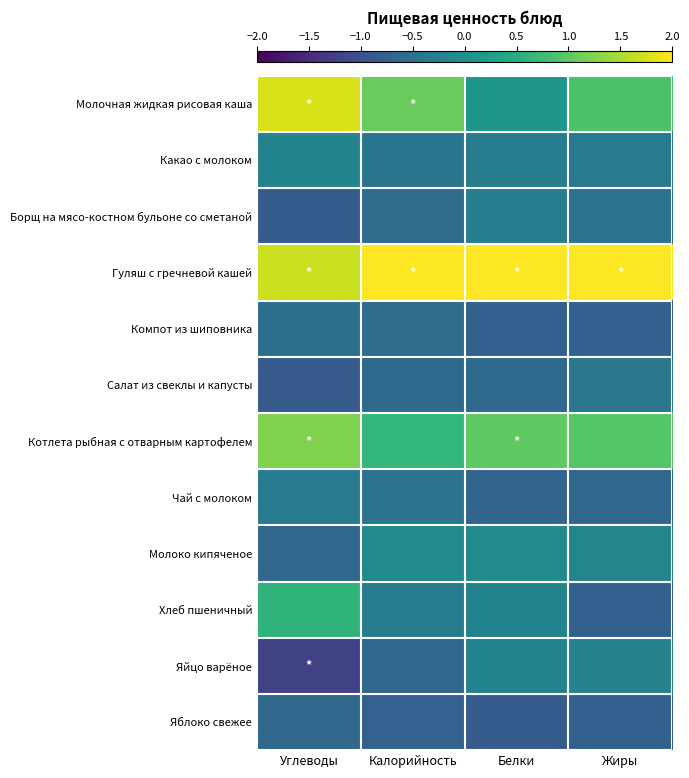

Count the number of data series in this chart.

12